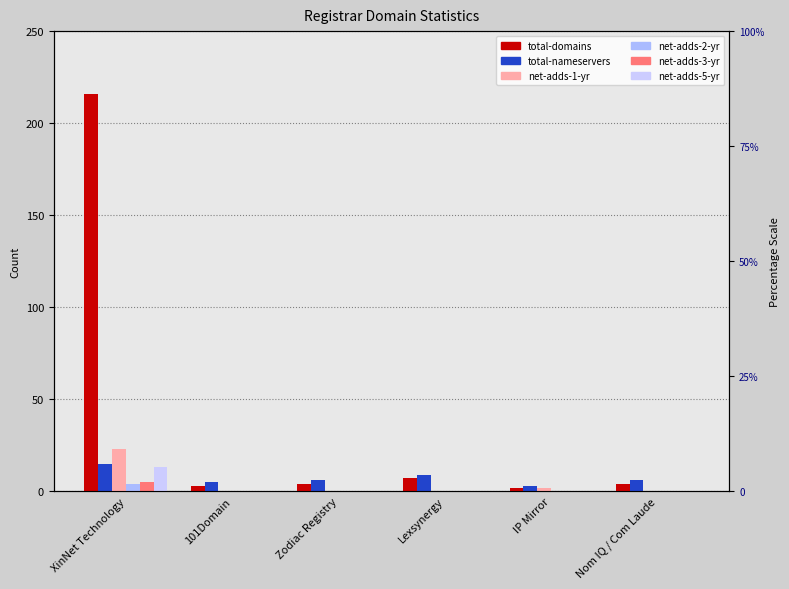

What is the label of the 2nd bar from the right?

IP Mirror